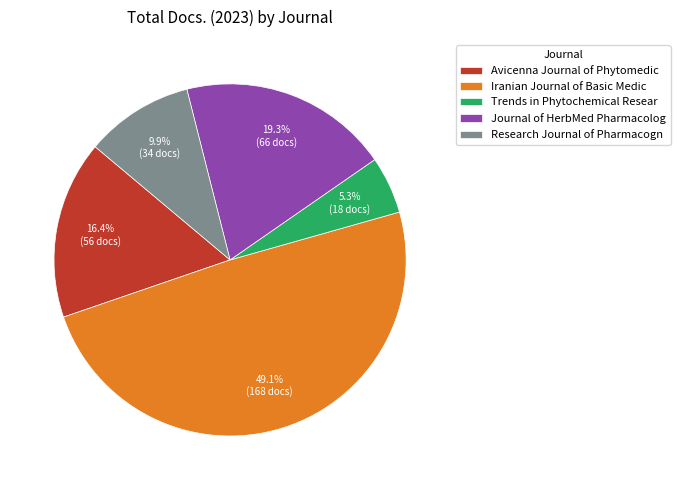

Is Iranian Journal of Basic Medic the majority of the pie?

No